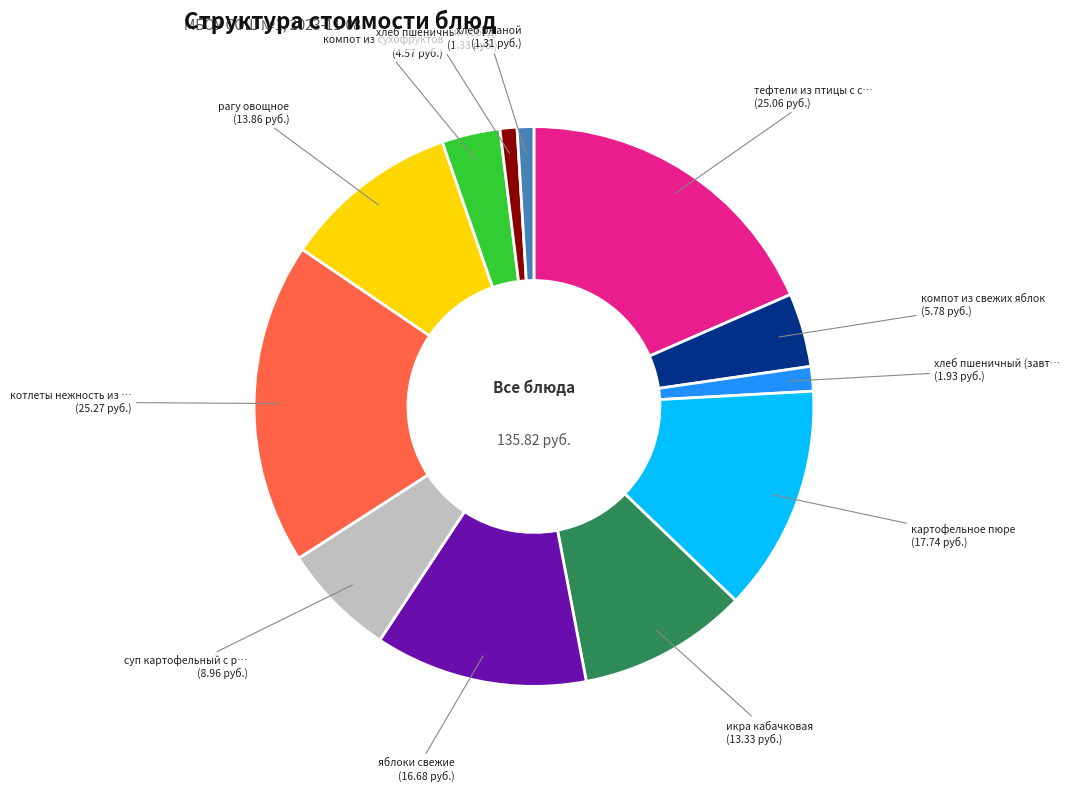

Is there any slice that represents more than half of the pie?

No